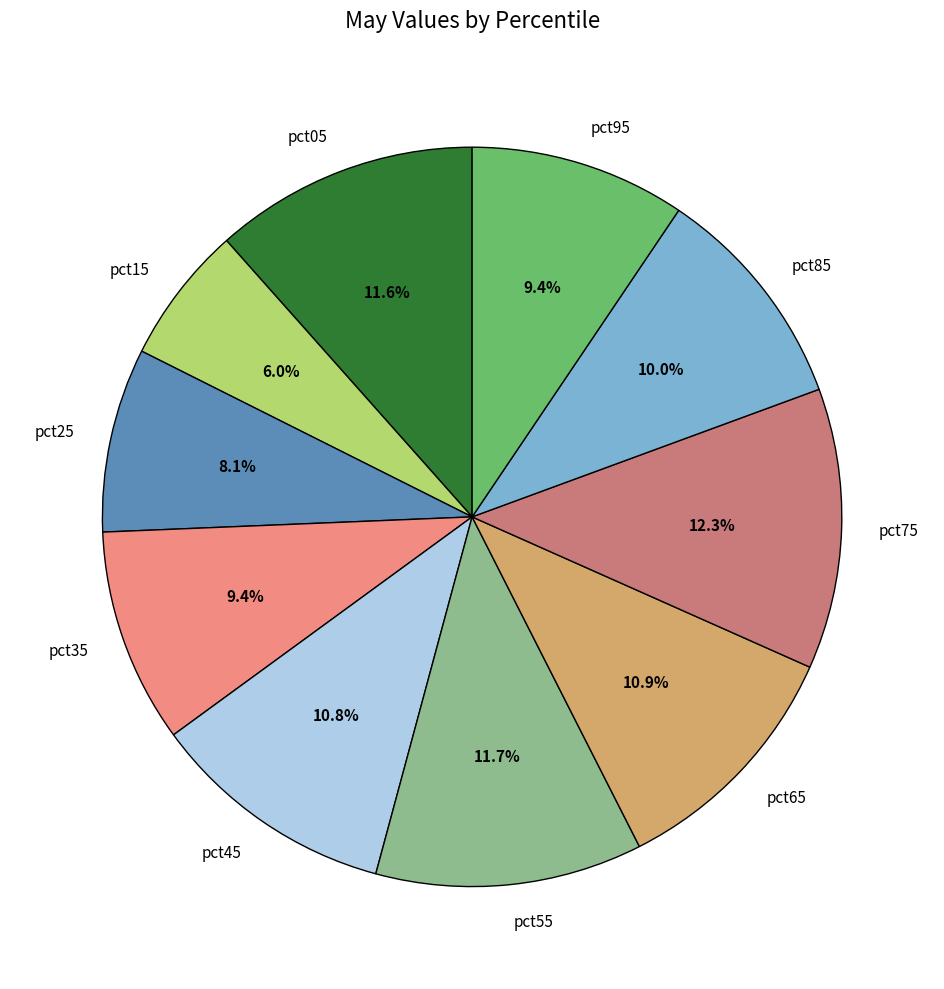

Which category has the smallest portion of the pie?

pct15